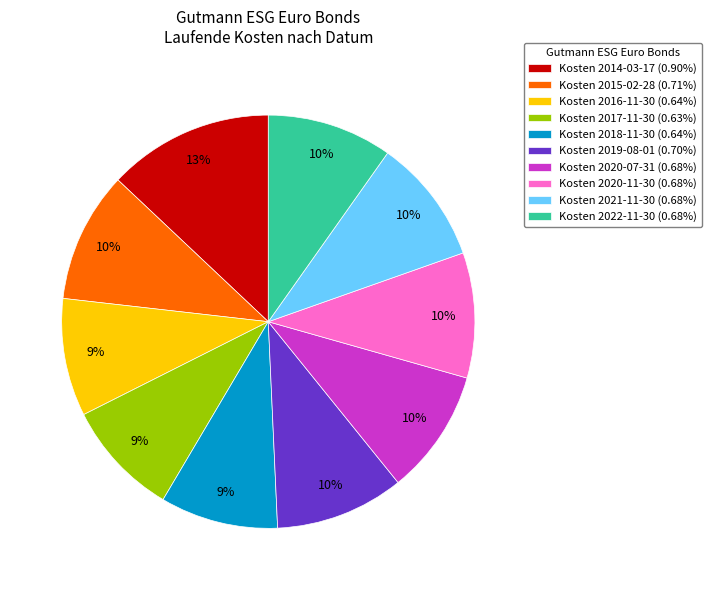

Do Kosten 2020-11-30 (0.68%) and Kosten 2020-07-31 (0.68%) together represent more than half of the pie?

No